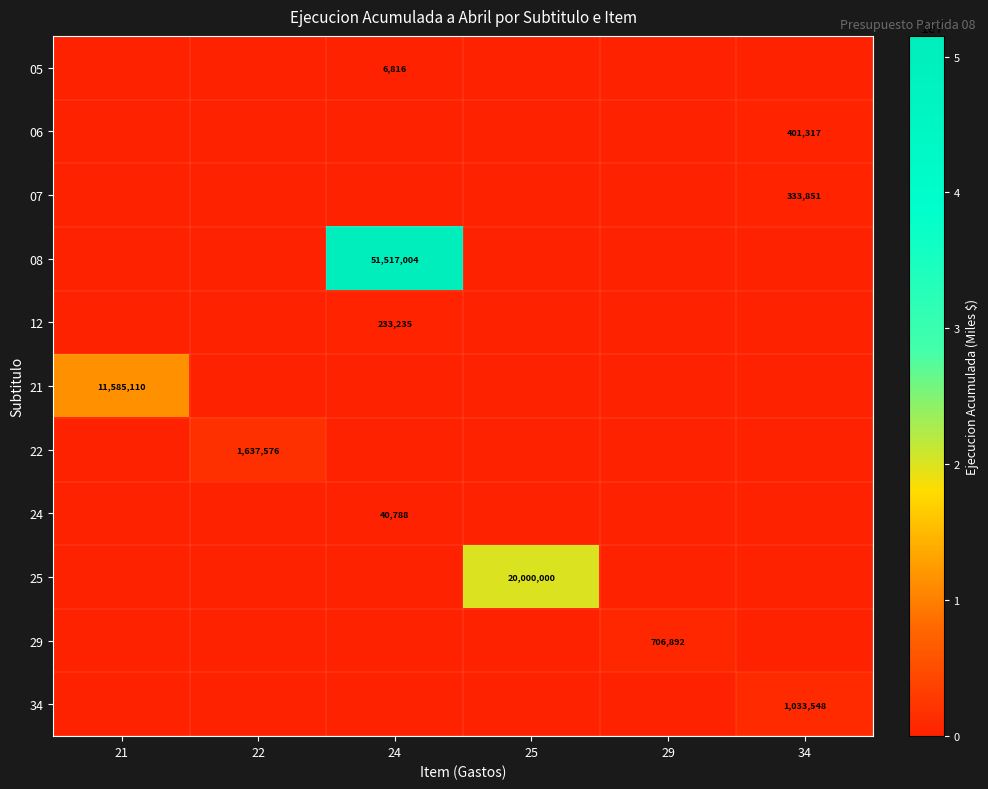

At which category does the chart reach its peak across all series?

24